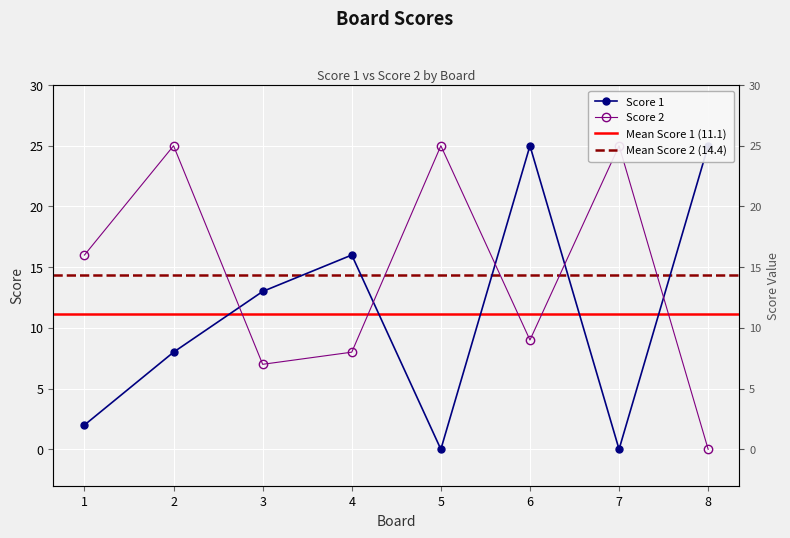

Read the Score 2 value at 2, to the nearest 5.

25